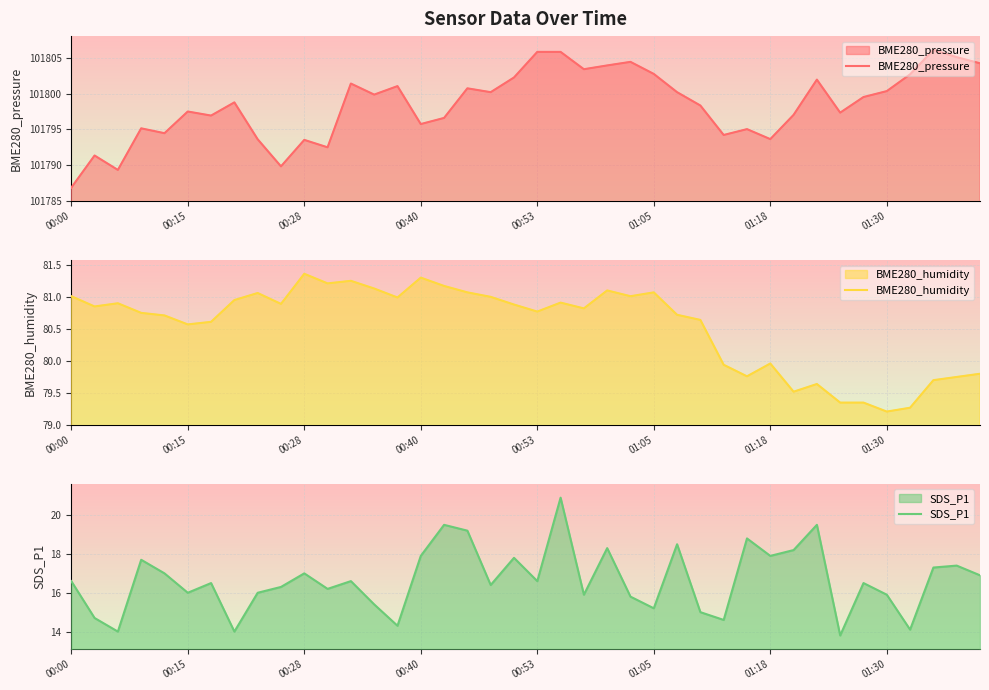

What value does the SDS_P1 series have at 00:40?

17.9